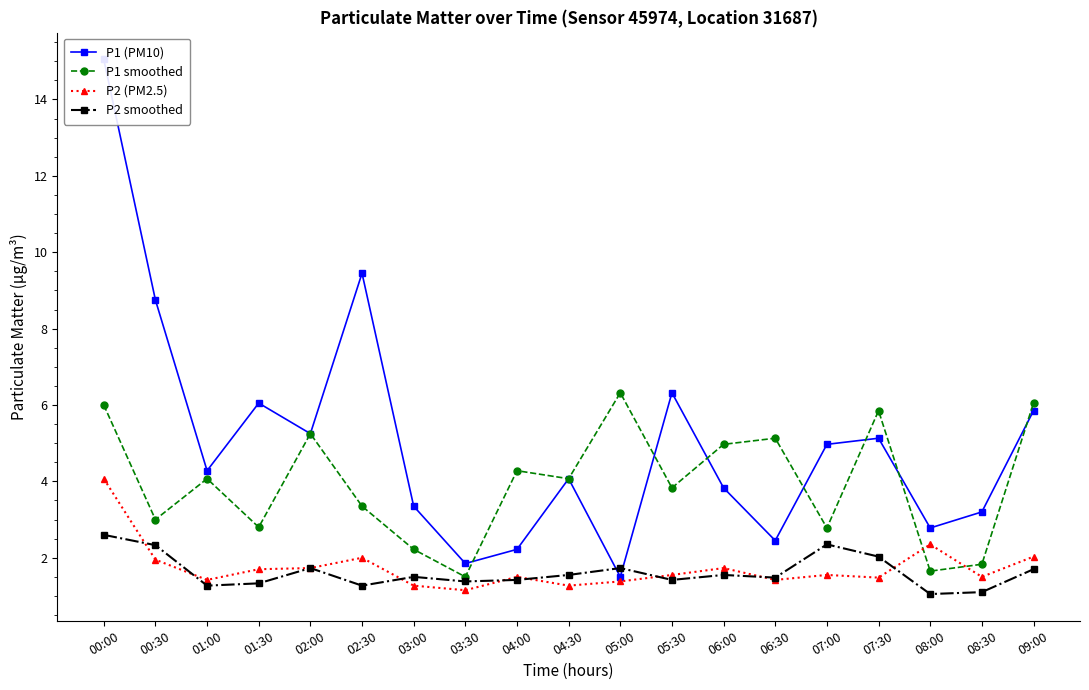

What is the difference between the highest and lowest values at 05:30?

4.9